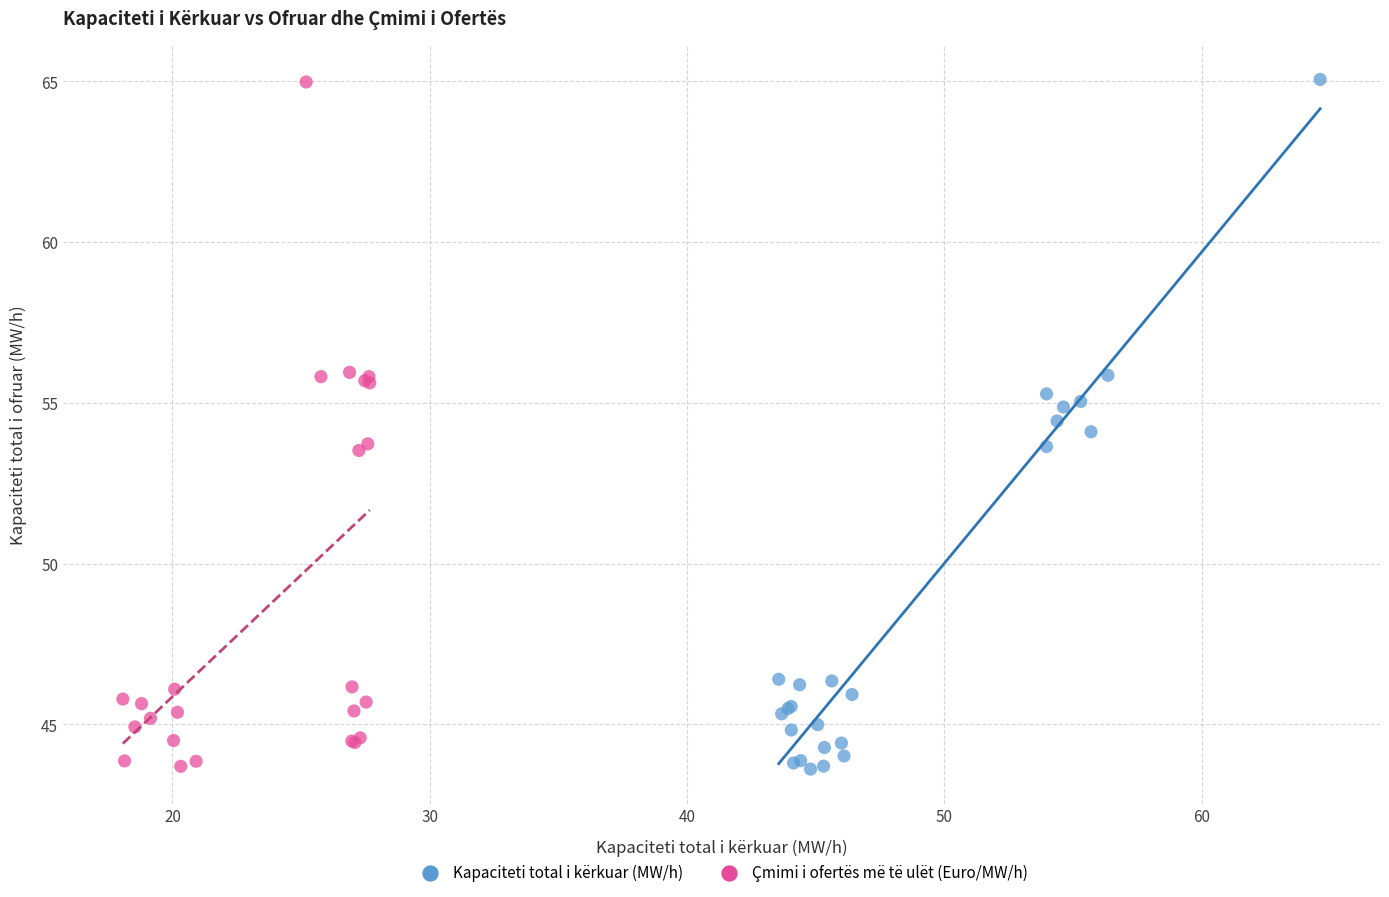

What are all the series names shown in the legend?

Kapaciteti total i kërkuar (MW/h), Çmimi i ofertës më të ulët (Euro/MW/h)